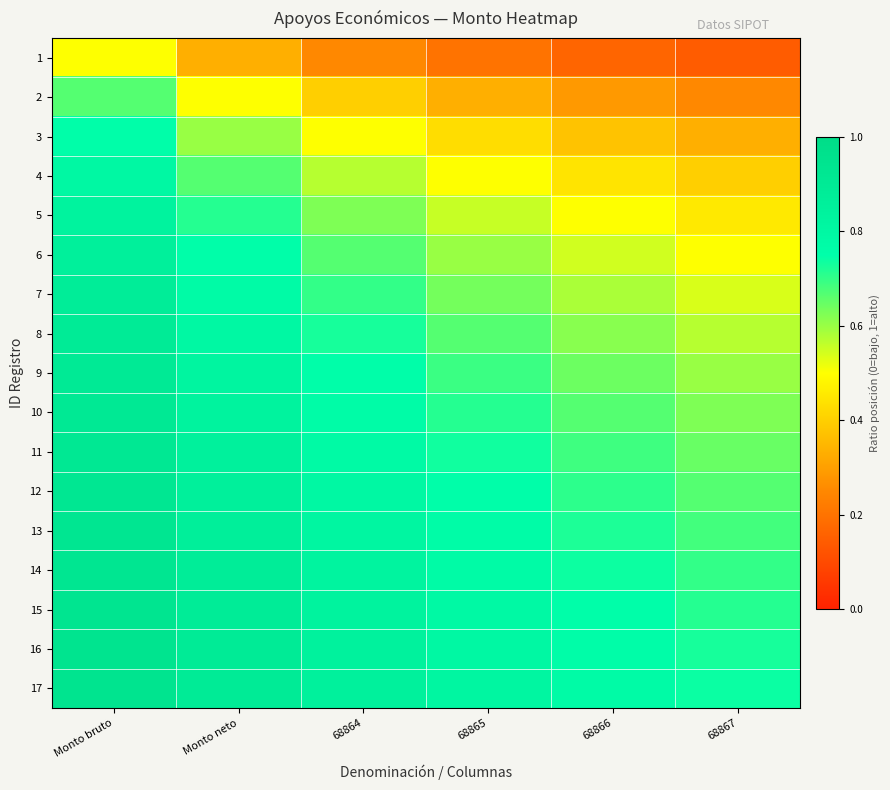

Between 68867 and 68865, which is larger?

68865